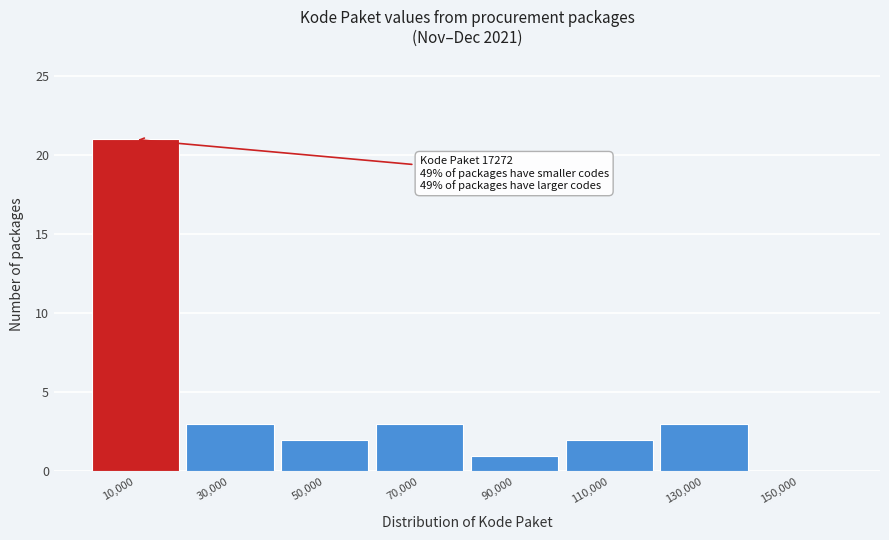

Over which range of the x-axis is the bar tallest?

0 to 20000